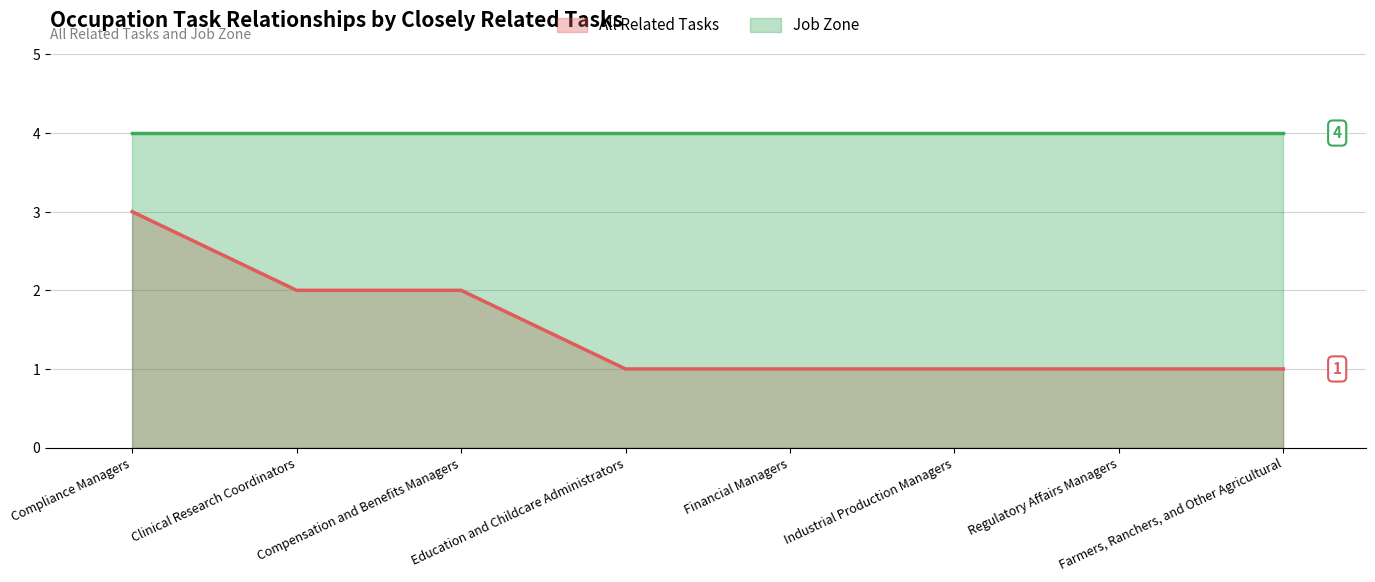

Approximately how many times larger is the value at Farmers, Ranchers, and Other Agricultural compared to Regulatory Affairs Managers?

1.0